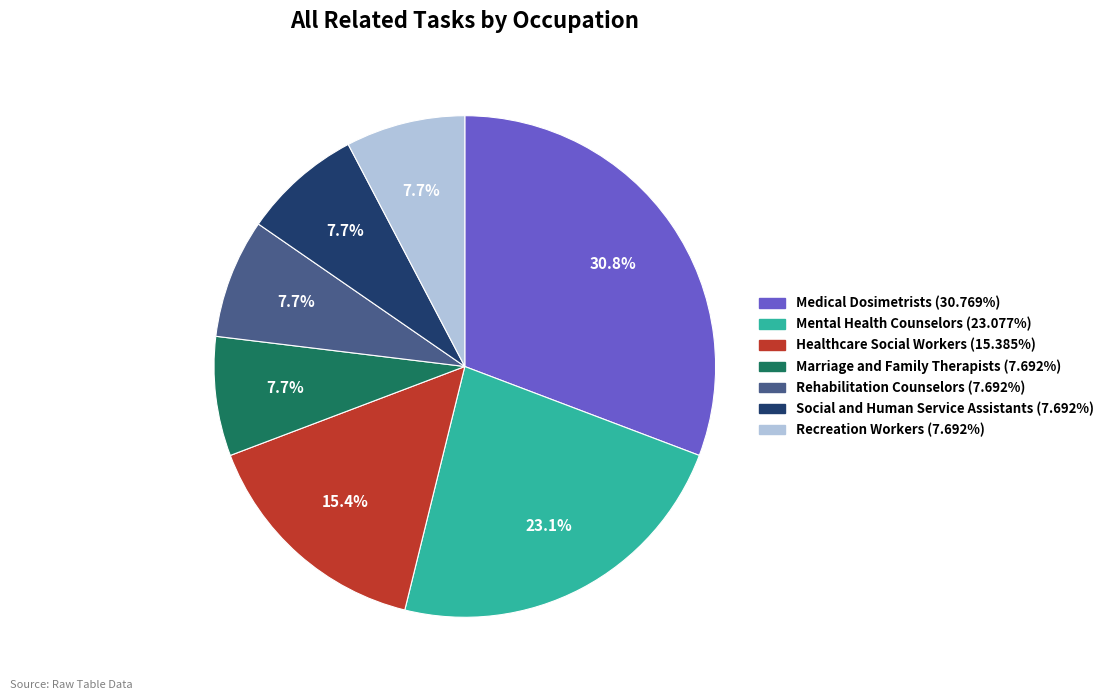

Between Rehabilitation Counselors and Mental Health Counselors, which is larger?

Mental Health Counselors